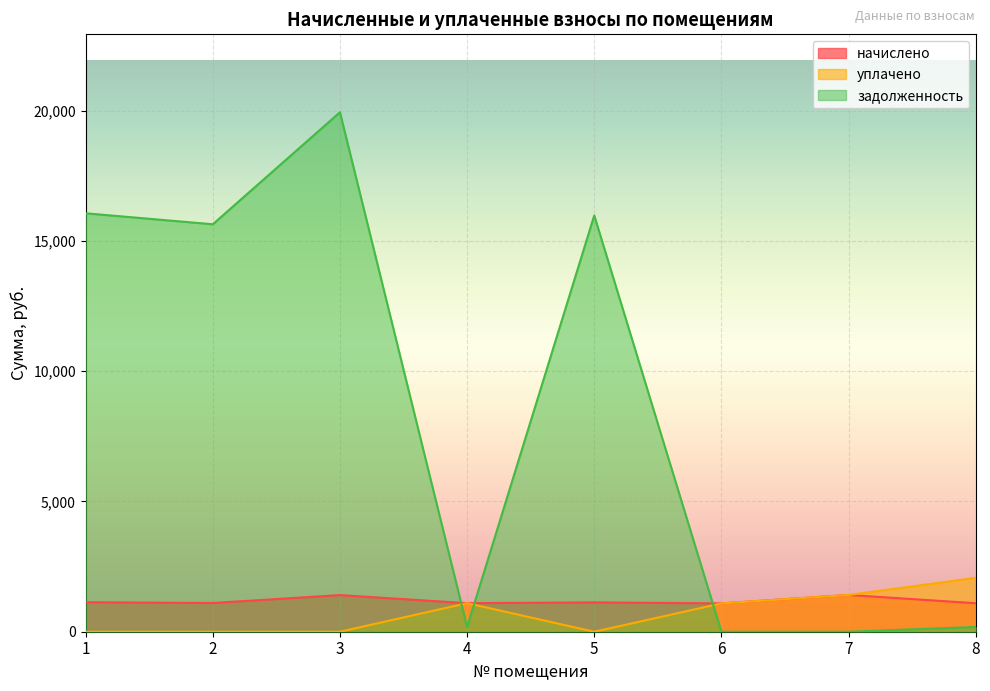

Between 1 and 7, which series saw the biggest shift?

задолженность